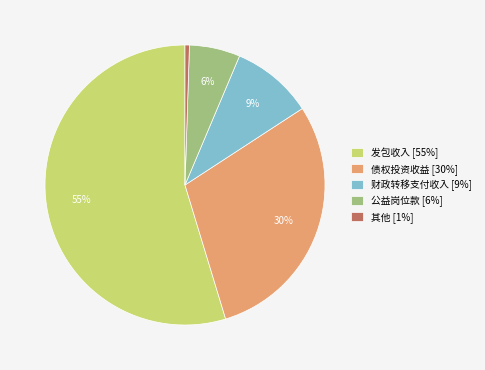

True or false: 债权投资收益 accounts for 43% of the total.

False